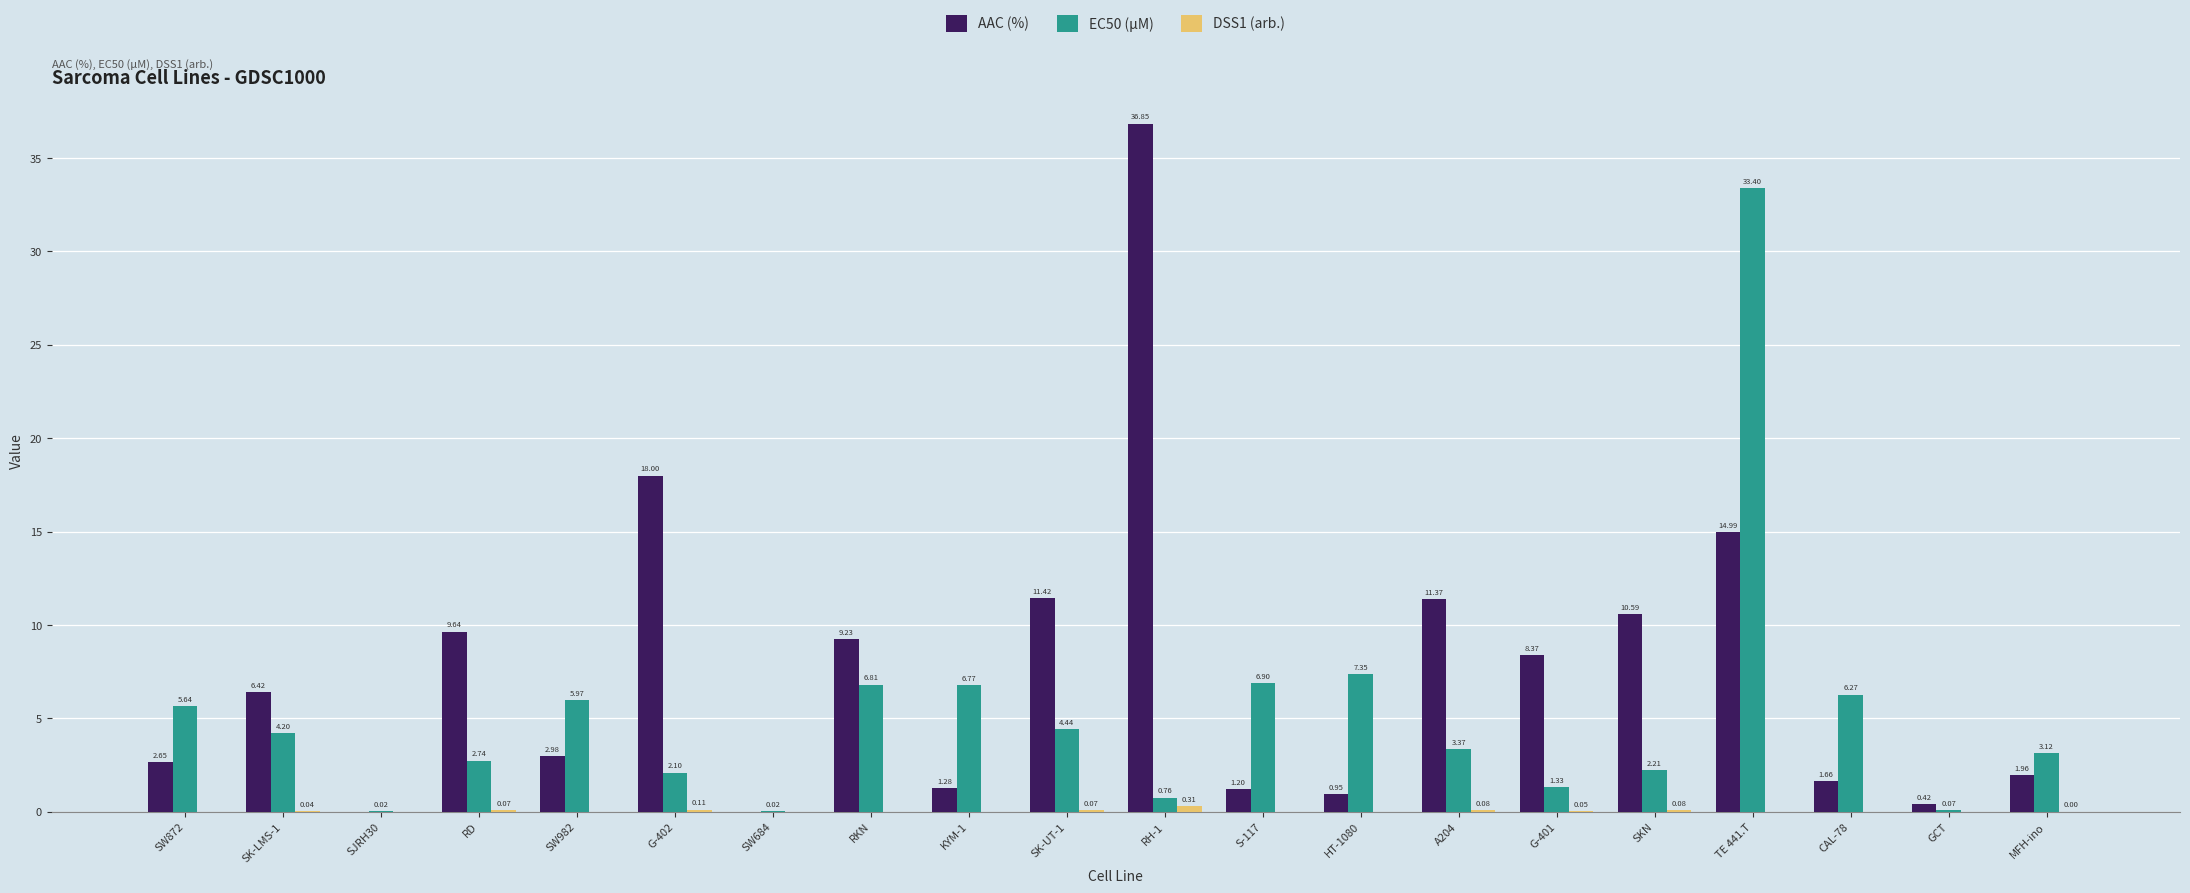

Are the bars grouped side by side (vs. stacked)?

Yes